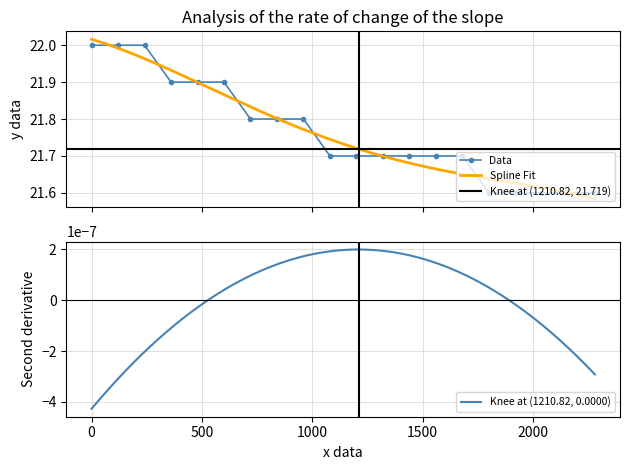

What is the maximum value for Data?

22.0